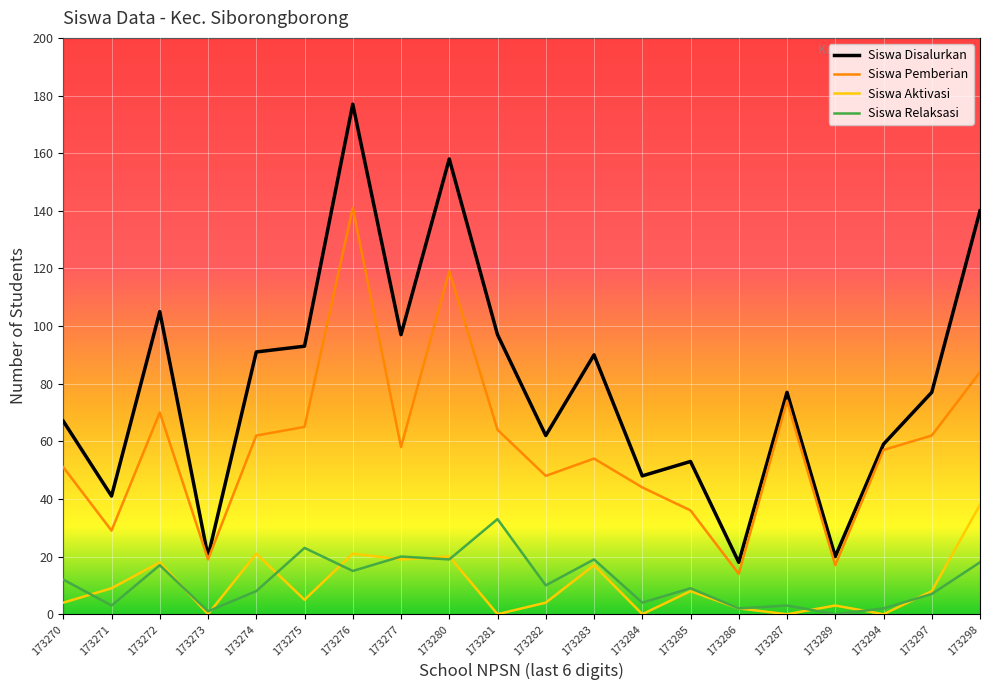

The value of Siswa Disalurkan at 173298 is 140. True or false?

True